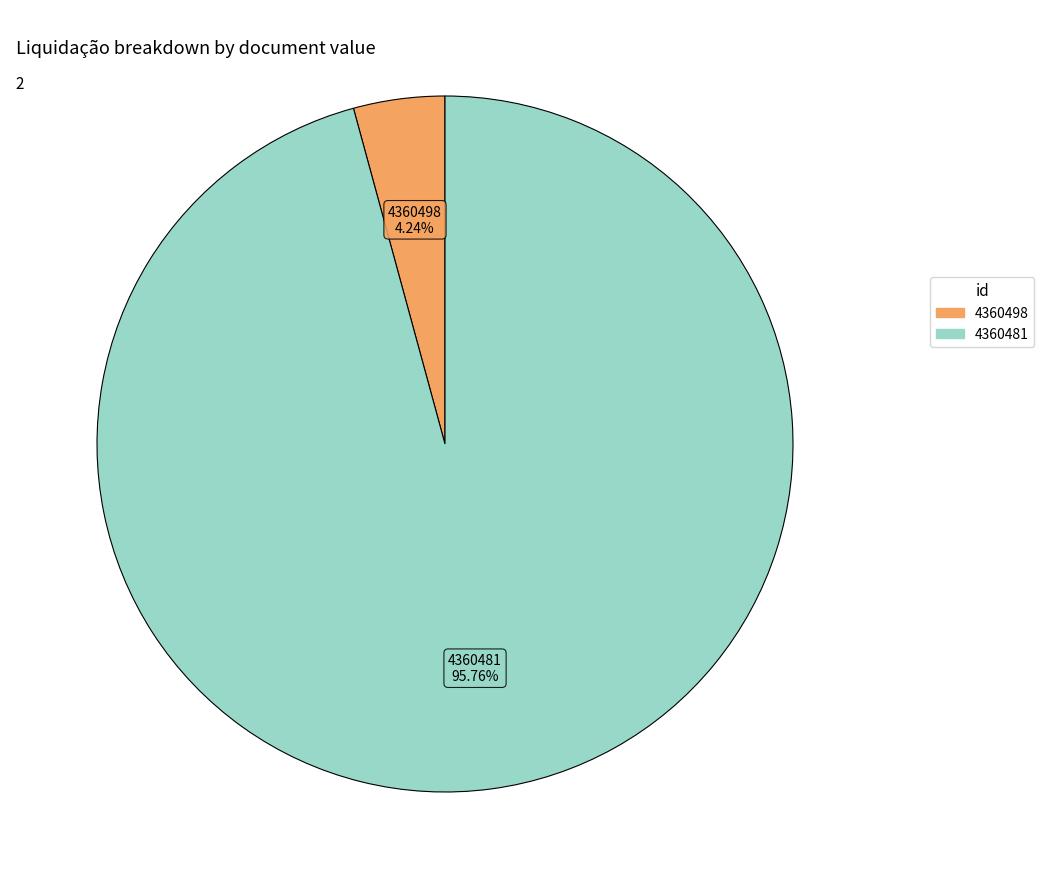

Which category has the biggest portion of the pie?

4360481